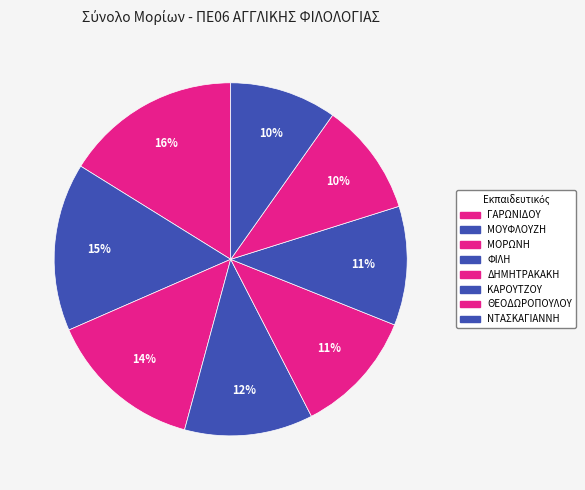

Combined, do ΚΑΡΟΥΤΖΟΥ and ΜΟΥΦΛΟΥΖΗ account for over 50%?

No